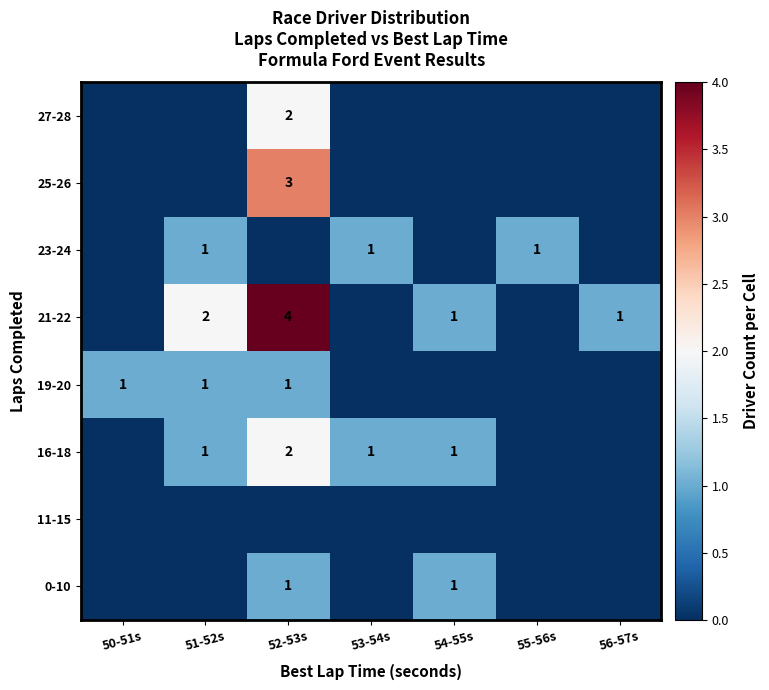

True or false: 19-20 has a value of 1 at 52-53s.

True